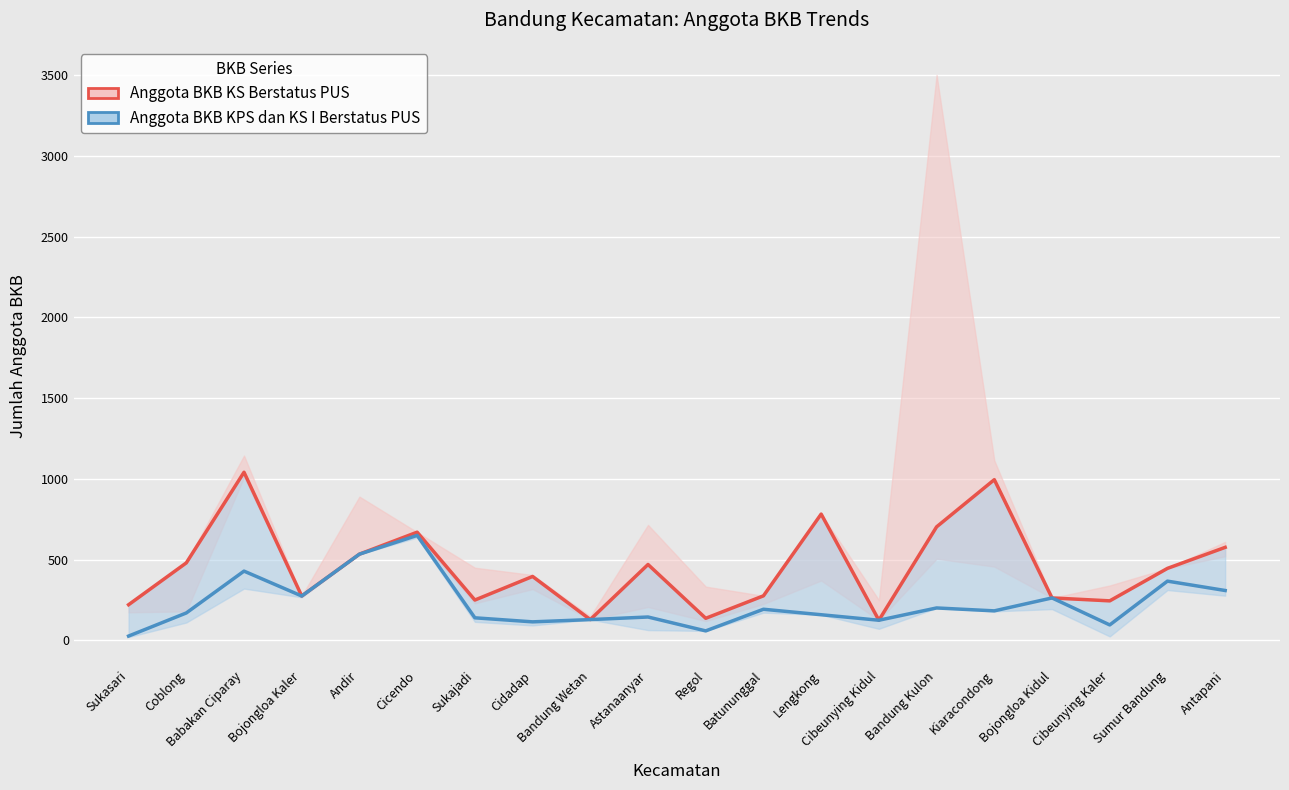

The value of Anggota BKB KPS dan KS I Berstatus PUS at Cicendo is 650. True or false?

True